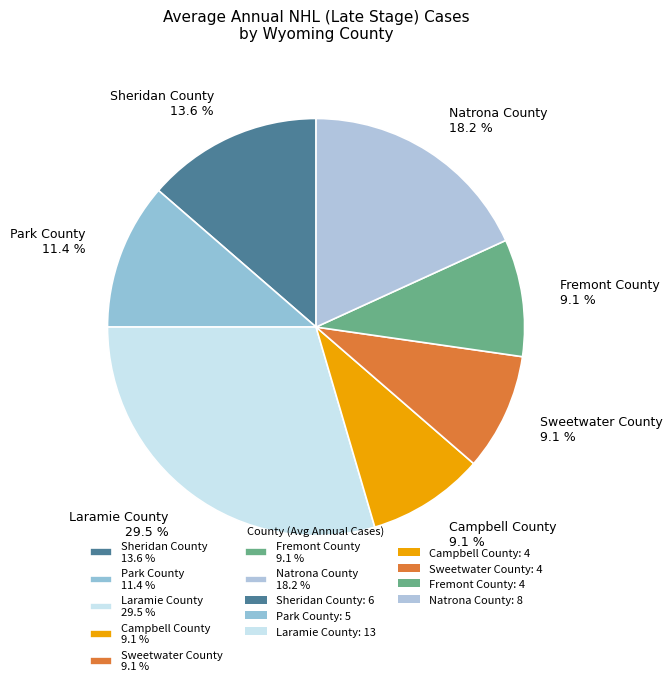

What percentage is the Fremont County slice, to the nearest percent?

9%